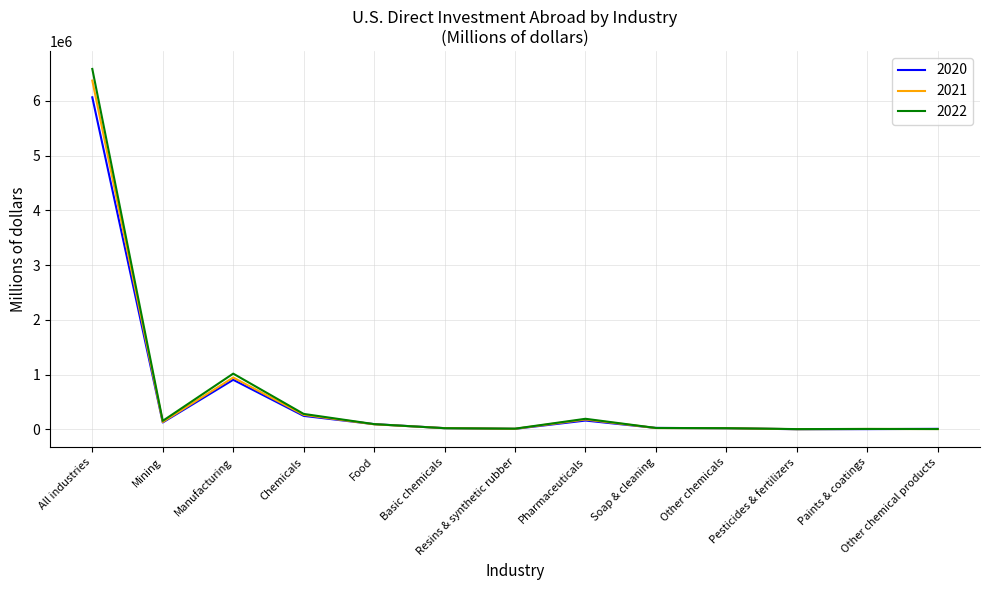

True or false: 2020 has more than 1 points higher than both neighbors.

True